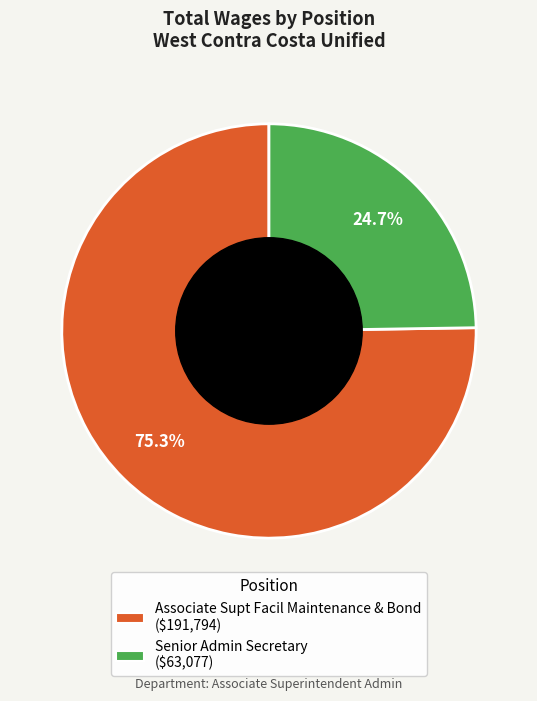

What portion of the pie excludes Senior Admin Secretary?

75.3%